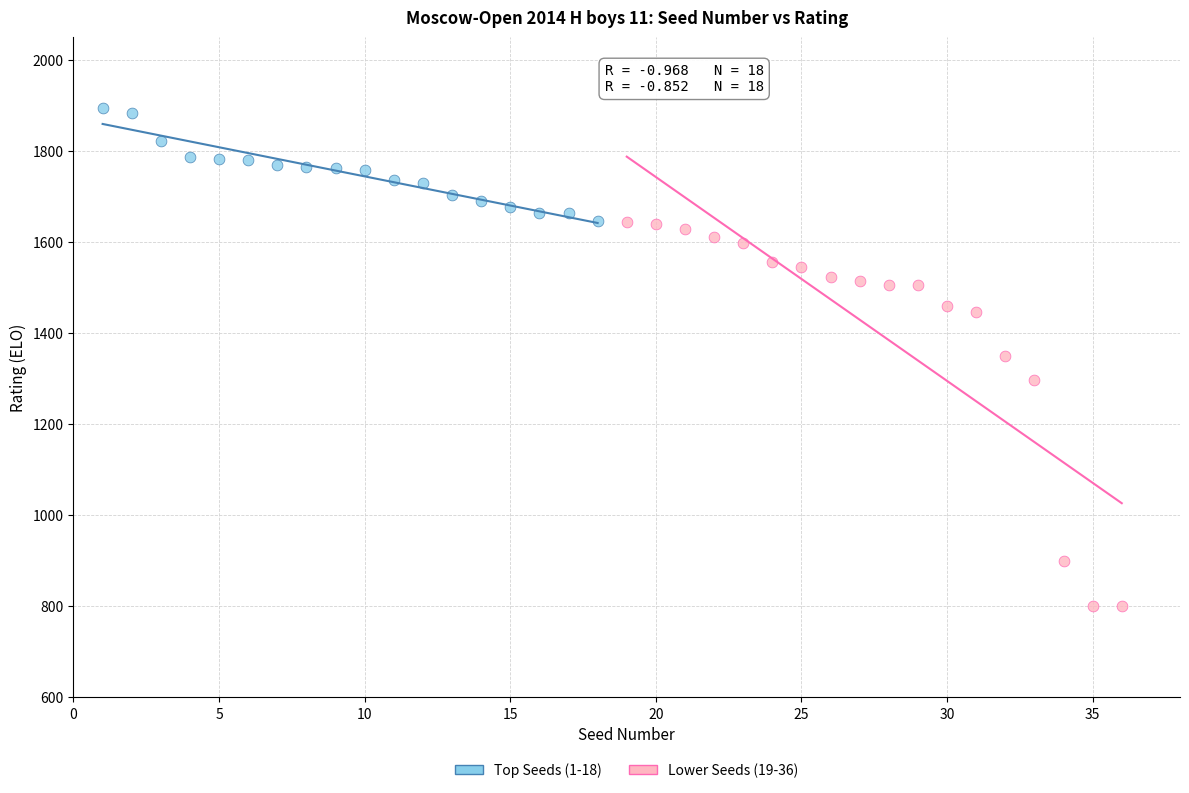

What are all the series names shown in the legend?

Top Seeds (1-18), Lower Seeds (19-36)